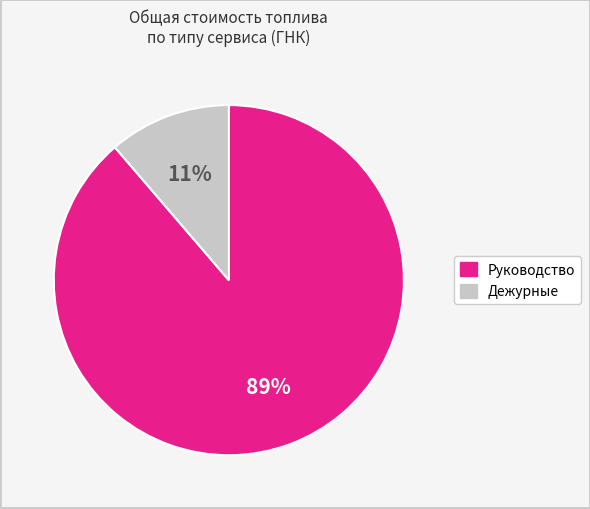

Is there a majority slice in this chart?

Yes